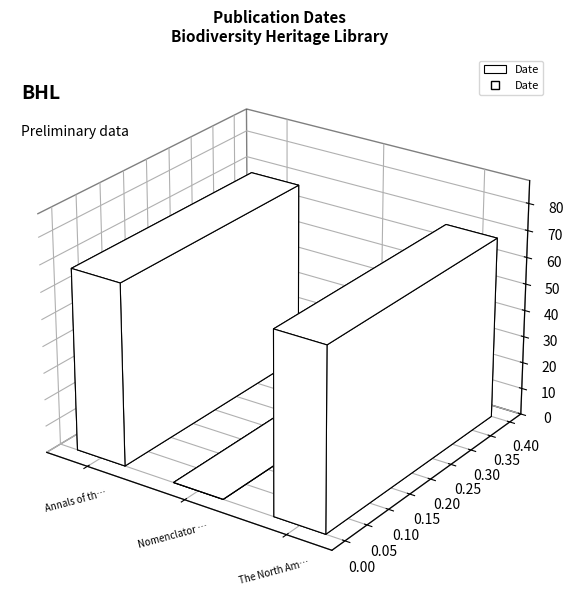

What is the label of the 1st point from the left?

Annals of the New York Academy